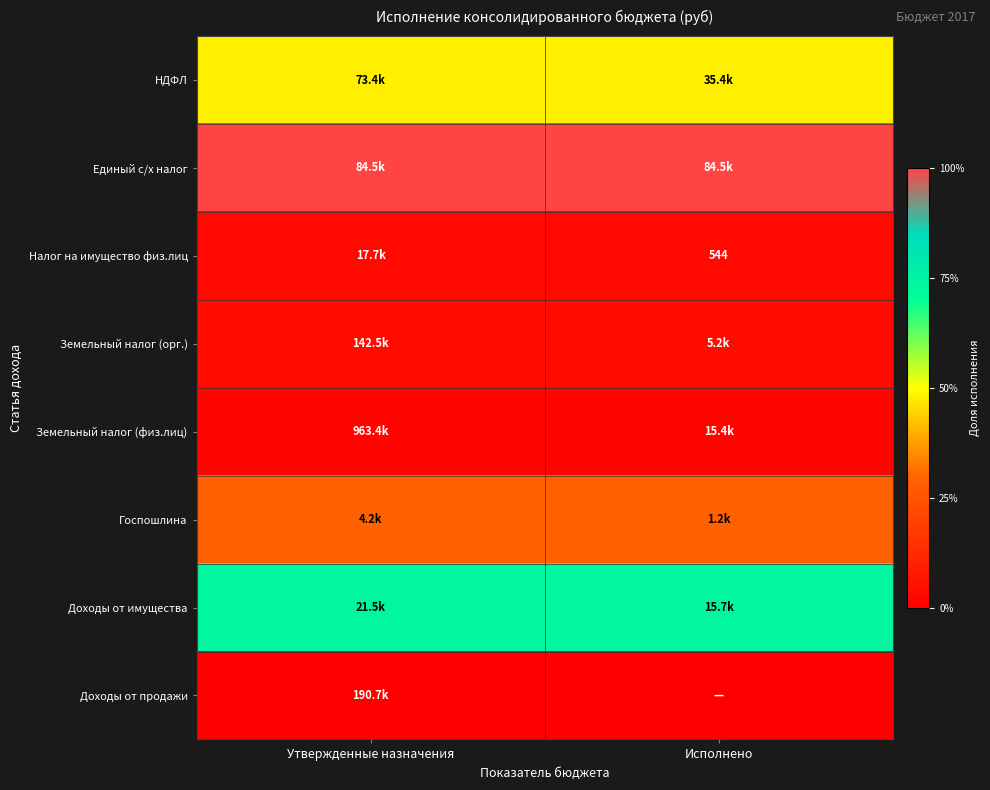

Which series changed the most between Утвержденные назначения and Исполнено?

НДФЛ